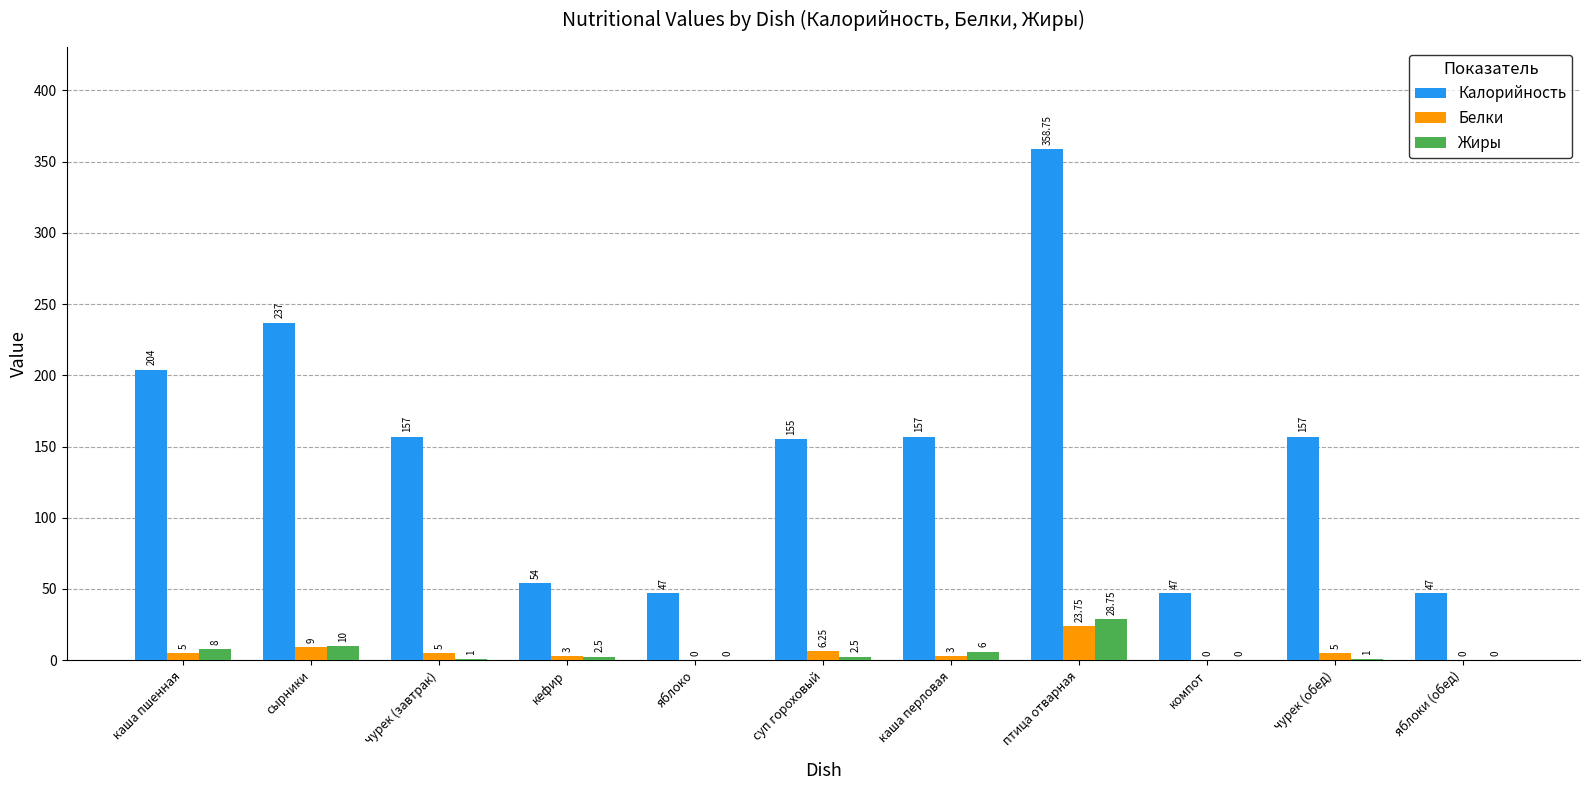

Which series changed the most between сырники and яблоко?

Калорийность